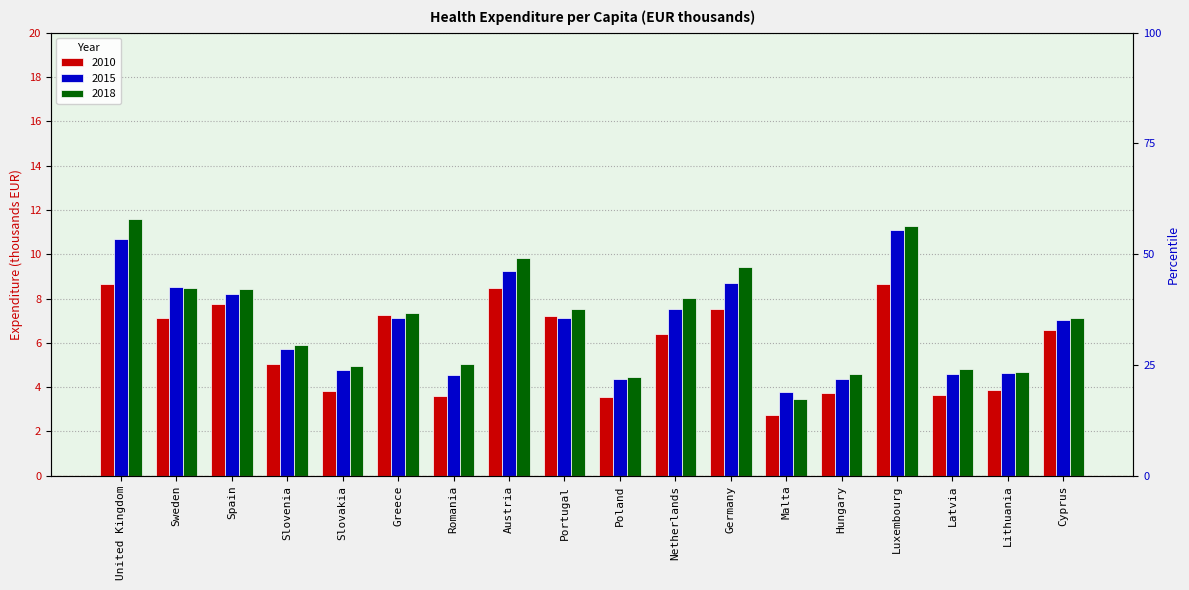

What position from the left is Germany?

12